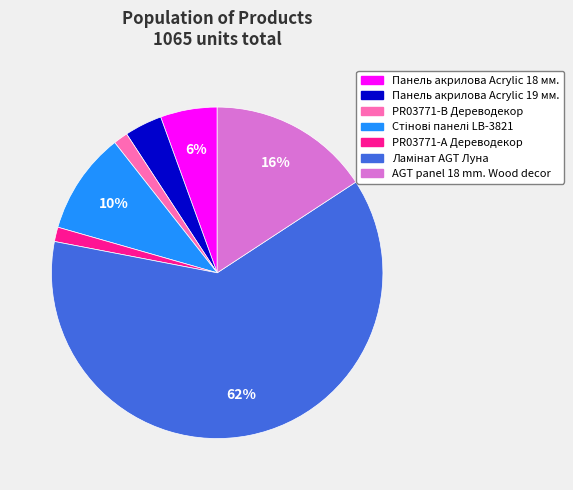

How many segments does this pie chart have?

7